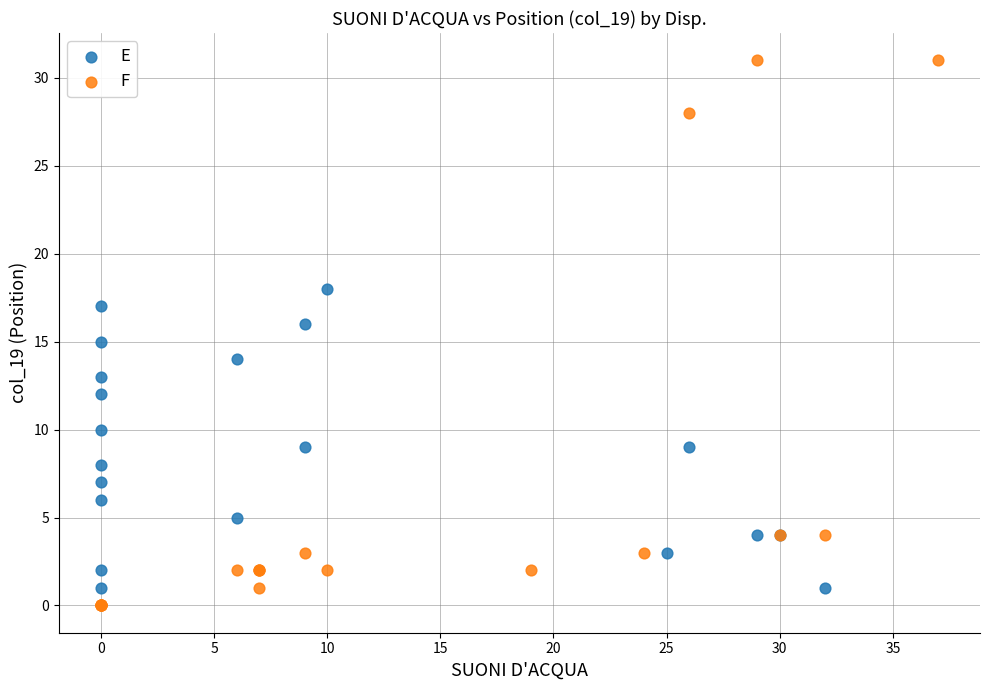

Which series contains the highest Y value?

F